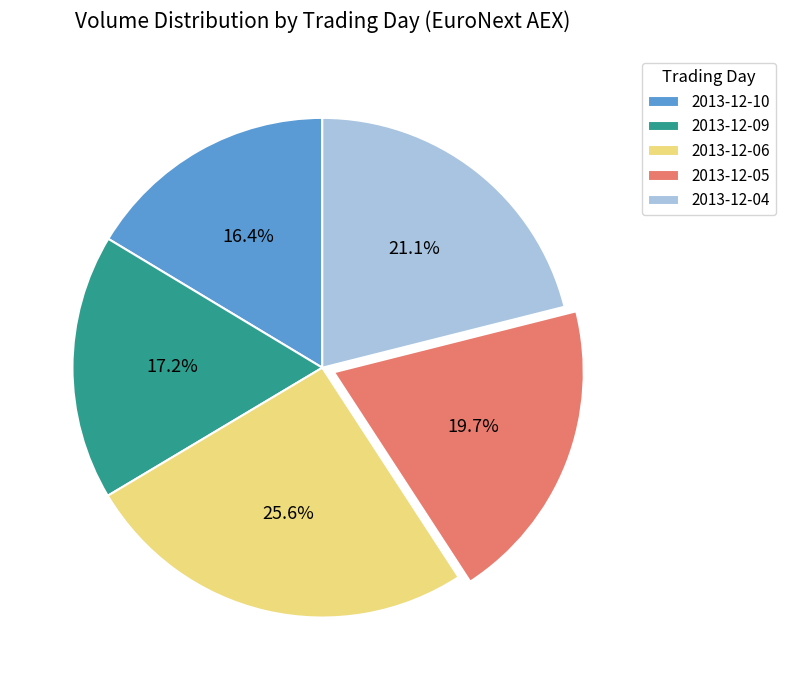

Rank the categories by value from highest to lowest.

2013-12-06, 2013-12-04, 2013-12-05, 2013-12-09, 2013-12-10